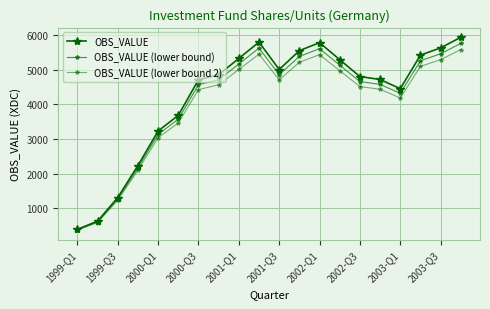

How many data points does each series have?

20